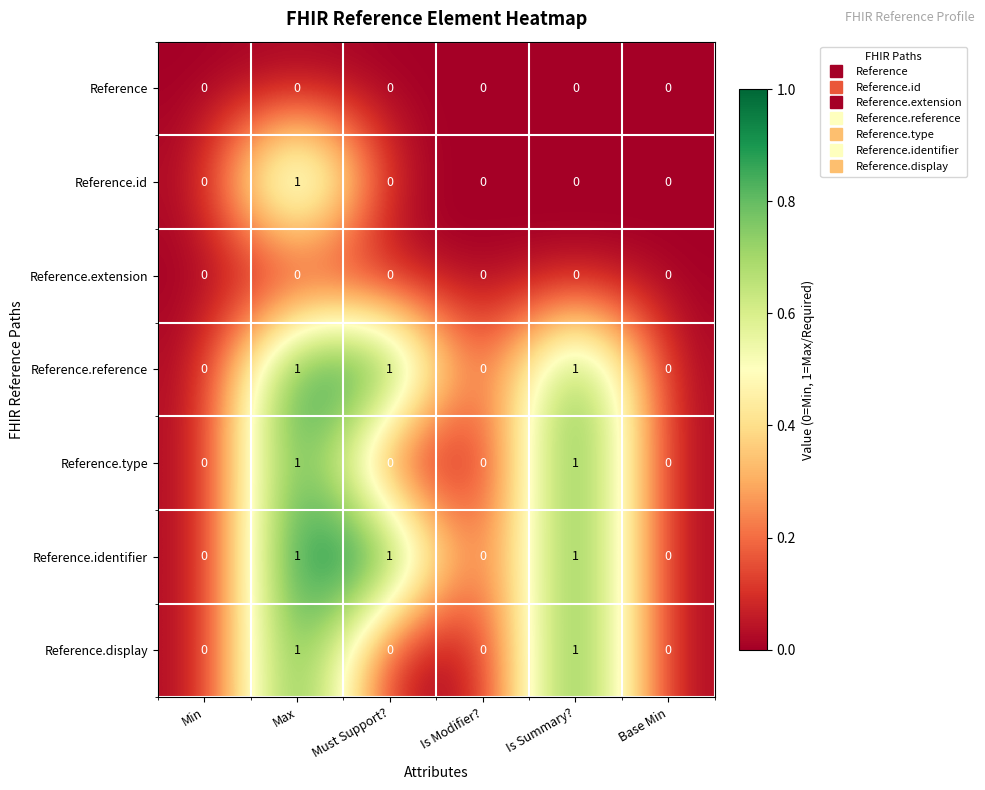

Count the Reference.identifier values in the range 0 to 1.

6